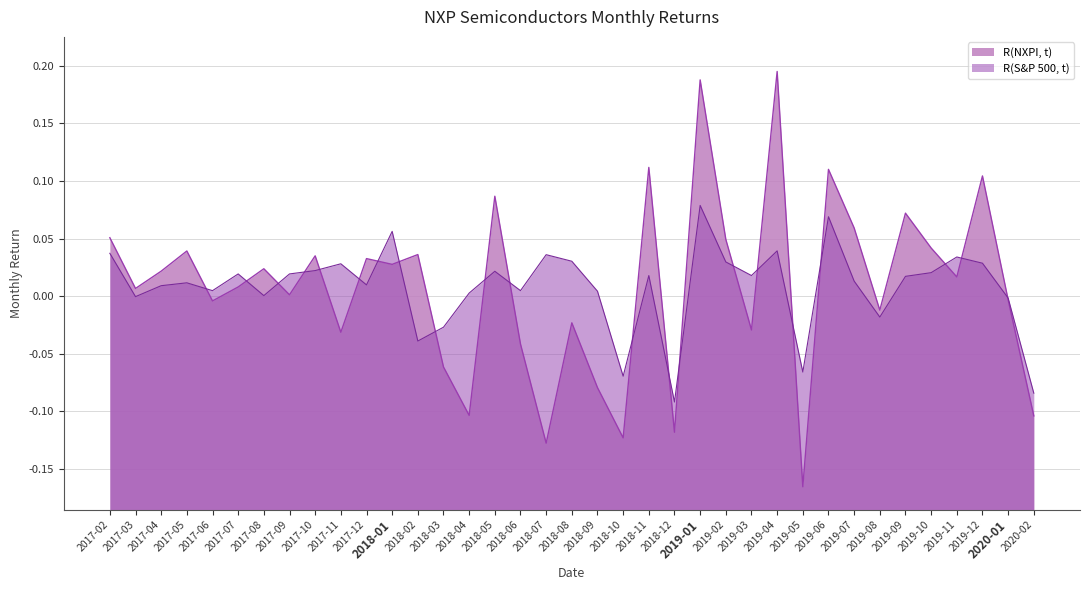

At which category does R(NXPI, t) reach its first local valley?

2017-03